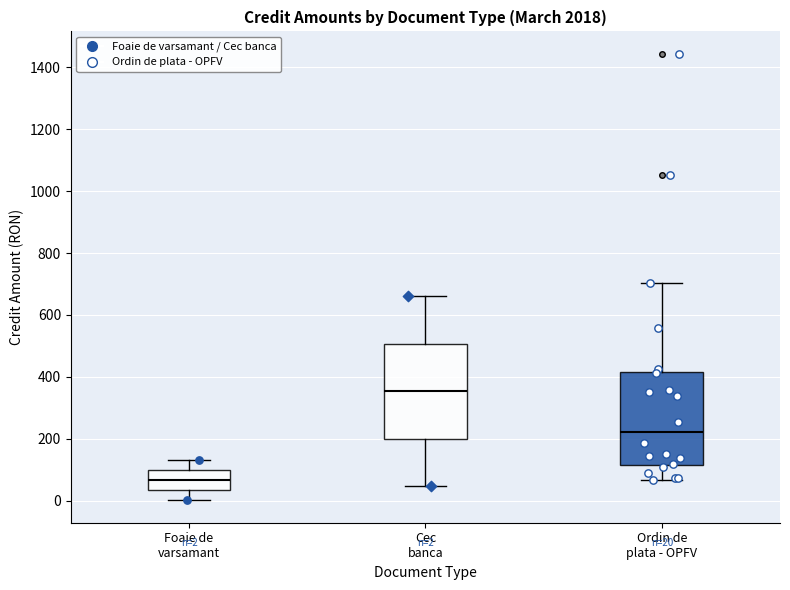

Which box's median line is the lowest?

Foaie de varsamant